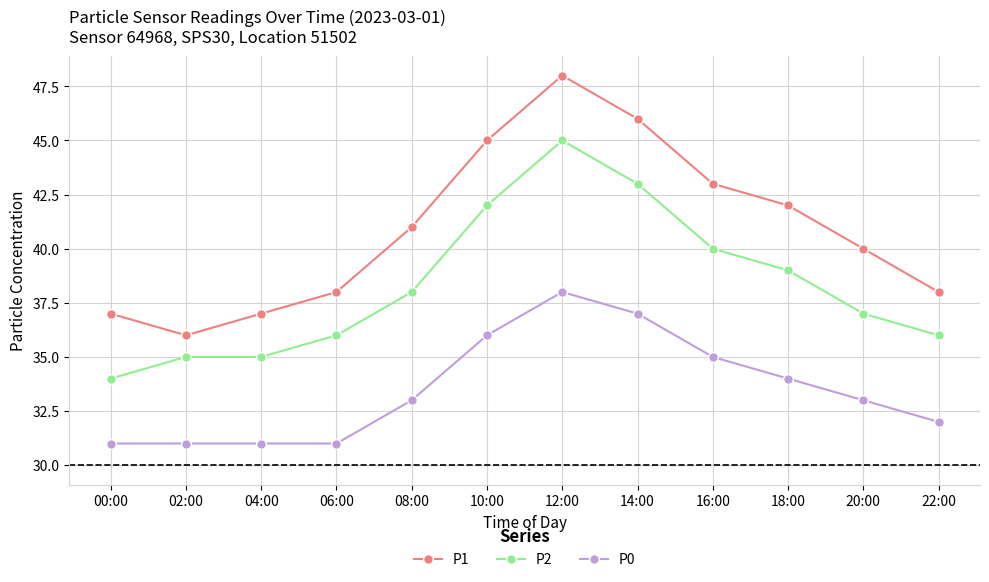

What is the value of the P1 point at the 2nd from the left?

36